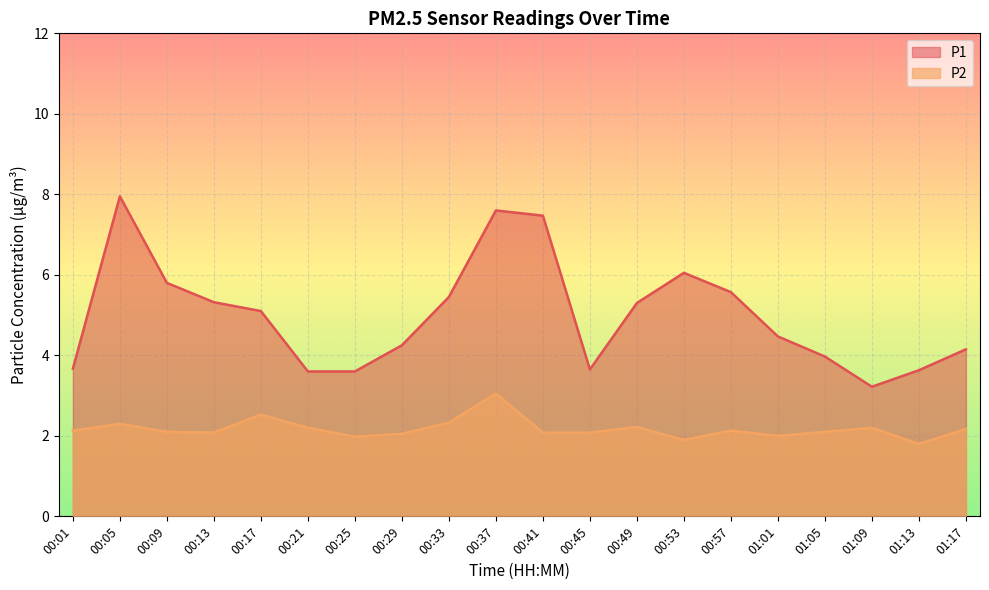

True or false: P1 and P2 cross at least once.

False